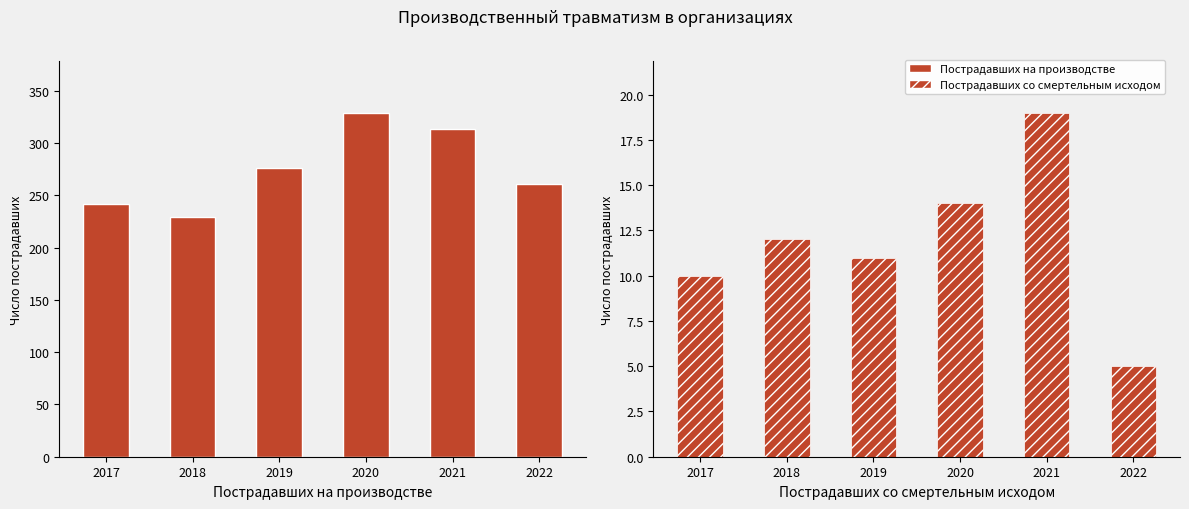

What are all the series names shown in the legend?

Пострадавших на производстве, Пострадавших со смертельным исходом